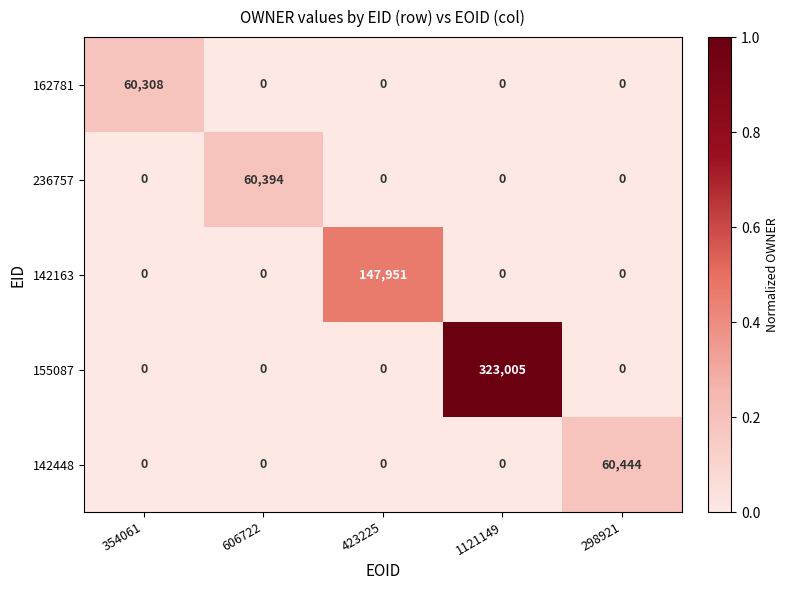

What is the average value of the 142448 series?

12089